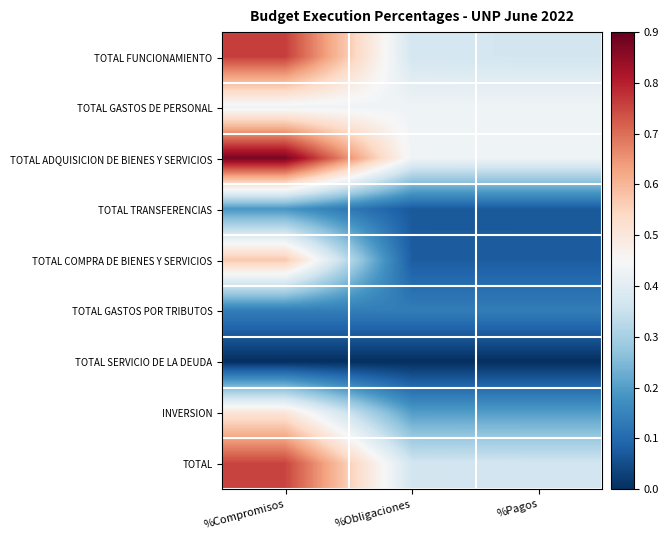

Reading left to right, transcribe all the data shown in this chart.

TOTAL FUNCIONAMIENTO: %Compromisos=0.8	%Obligaciones=0.4	%Pagos=0.4
TOTAL GASTOS DE PERSONAL: %Compromisos=0.4	%Obligaciones=0.4	%Pagos=0.4
TOTAL ADQUISICION DE BIENES Y SERVICIOS: %Compromisos=0.9	%Obligaciones=0.4	%Pagos=0.4
TOTAL TRANSFERENCIAS: %Compromisos=0.2	%Obligaciones=0.1	%Pagos=0.1
TOTAL COMPRA DE BIENES Y SERVICIOS: %Compromisos=0.6	%Obligaciones=0.1	%Pagos=0.1
TOTAL GASTOS POR TRIBUTOS: %Compromisos=0.1	%Obligaciones=0.1	%Pagos=0.1
TOTAL SERVICIO DE LA DEUDA: %Compromisos=0.0	%Obligaciones=0.0	%Pagos=0.0
INVERSION: %Compromisos=0.5	%Obligaciones=0.2	%Pagos=0.2
TOTAL: %Compromisos=0.8	%Obligaciones=0.4	%Pagos=0.4